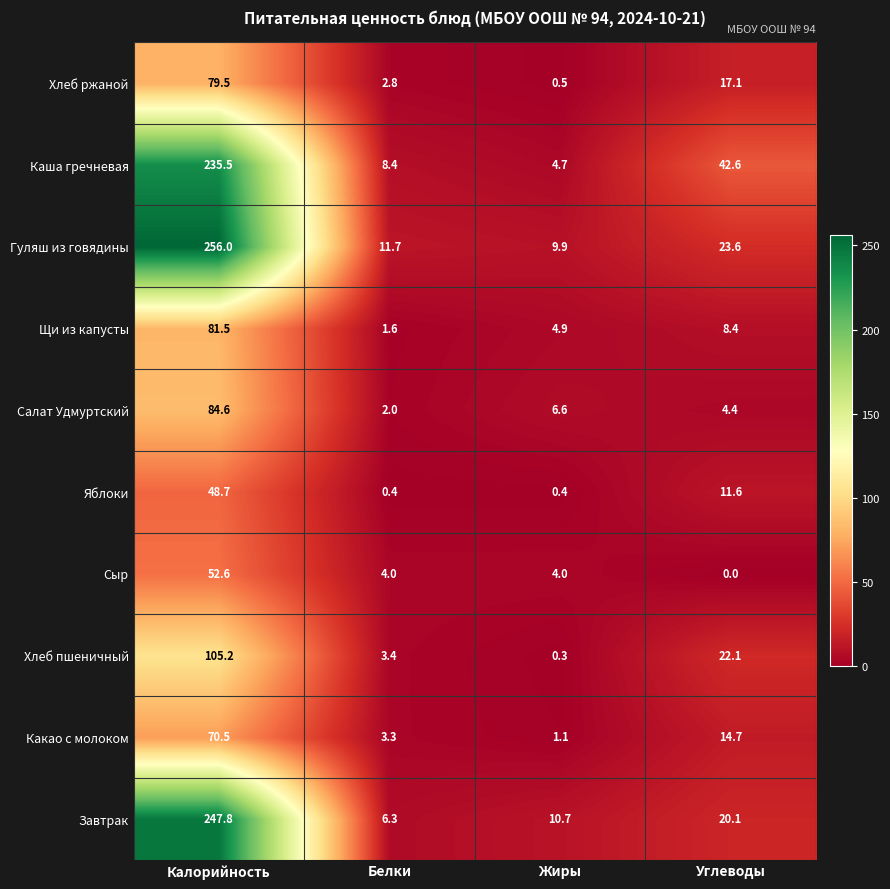

Which category has the highest value in the Сыр series?

Калорийность